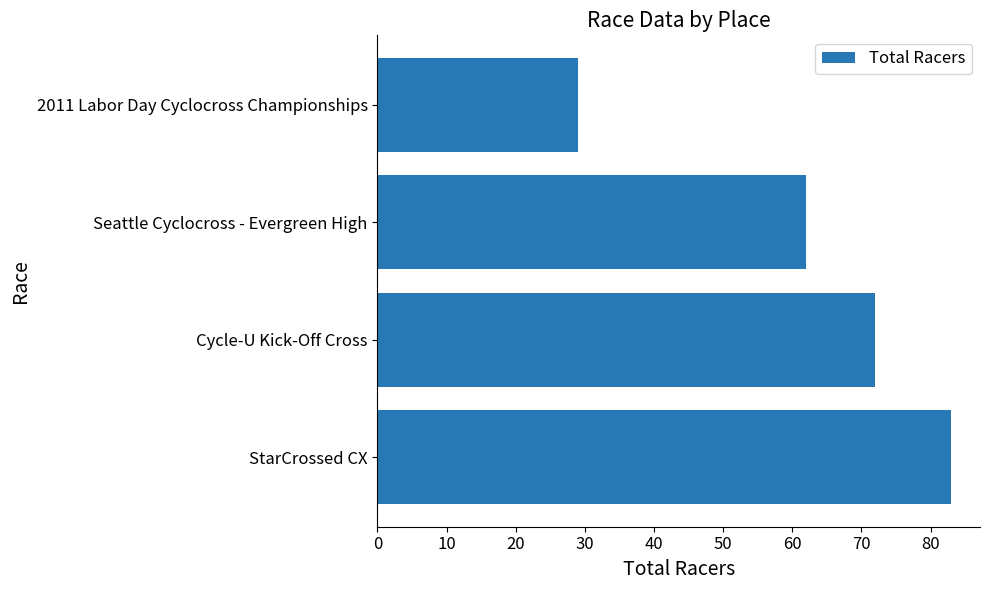

What is the approximate value at Cycle-U Kick-Off Cross, to the nearest 5?

70